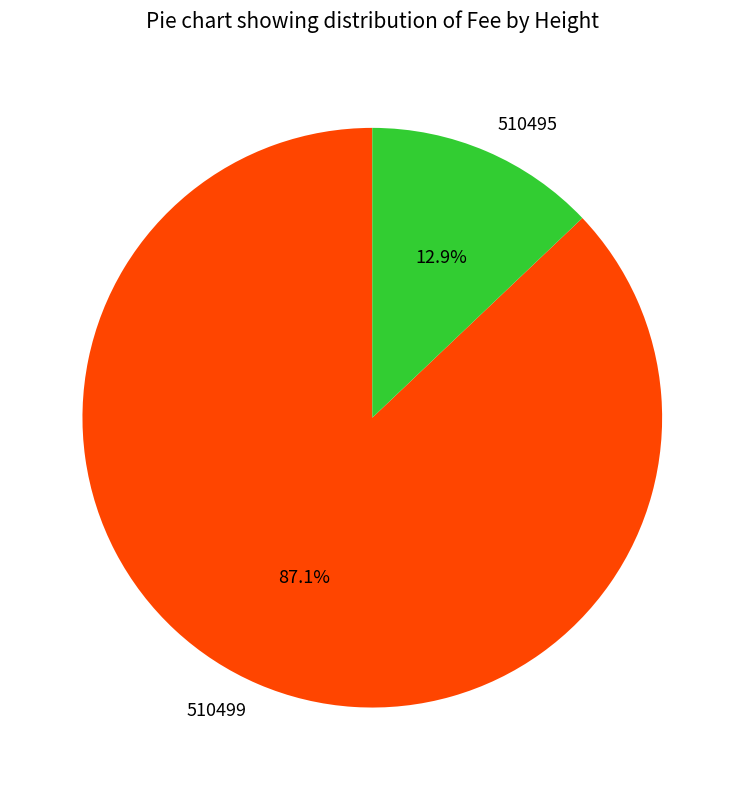

True or false: 510495 accounts for 13% of the total.

True